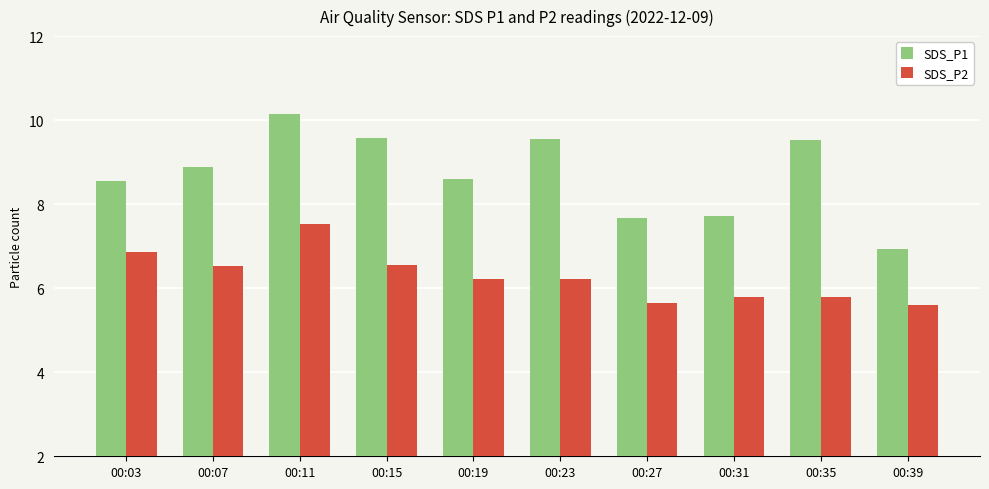

How many SDS_P2 values are between 5 and 6?

4